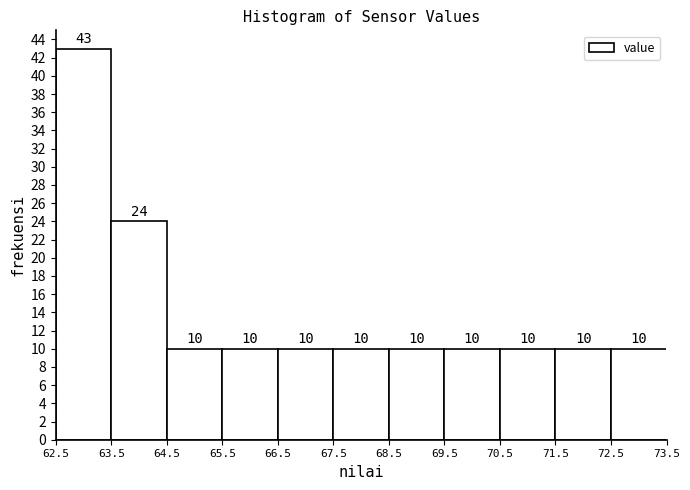

Reading left to right, transcribe this chart: for each bar, give the range it covers on the x-axis and its height.

62.5 to 63.5: 43
63.5 to 64.5: 24
64.5 to 65.5: 10
65.5 to 66.5: 10
66.5 to 67.5: 10
67.5 to 68.5: 10
68.5 to 69.5: 10
69.5 to 70.5: 10
70.5 to 71.5: 10
71.5 to 72.5: 10
72.5 to 73.5: 10